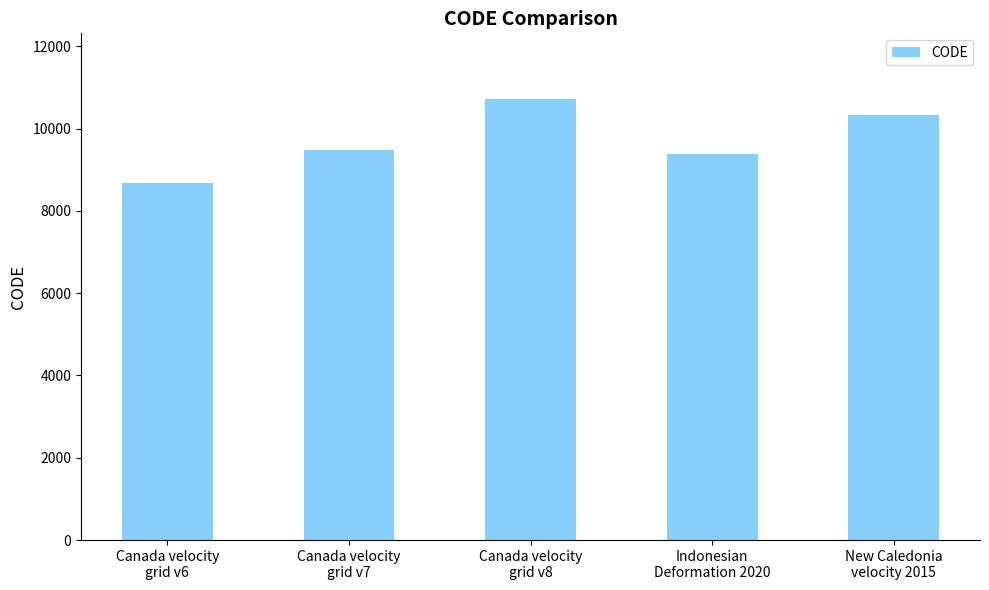

Between Indonesian
Deformation 2020 and Canada velocity
grid v8, which is larger?

Canada velocity
grid v8